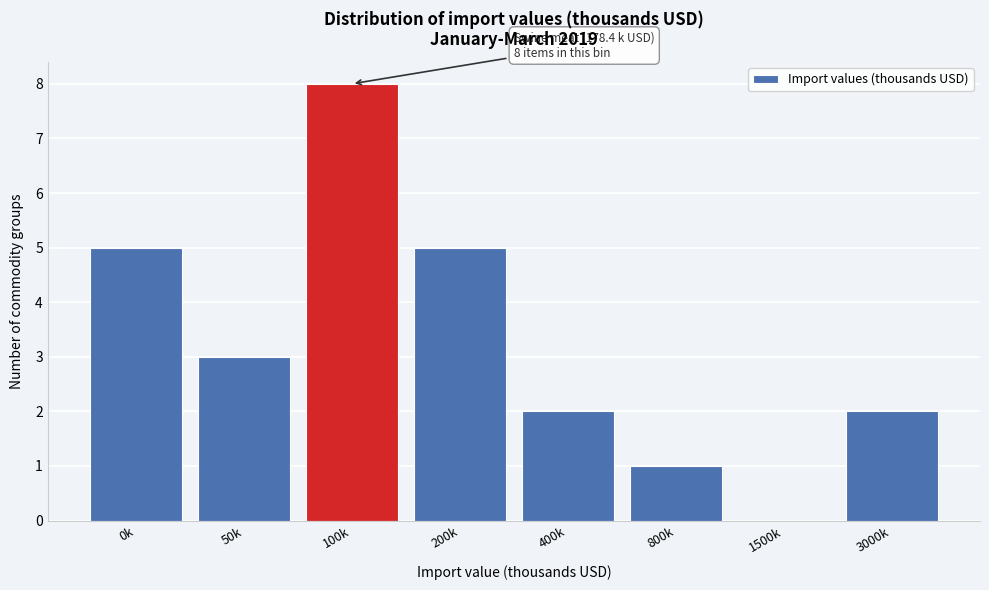

Reading left to right, list all the values displayed in this chart.

0k=5	50k=3	100k=8	200k=5	400k=2	800k=1	1500k=0	3000k=2